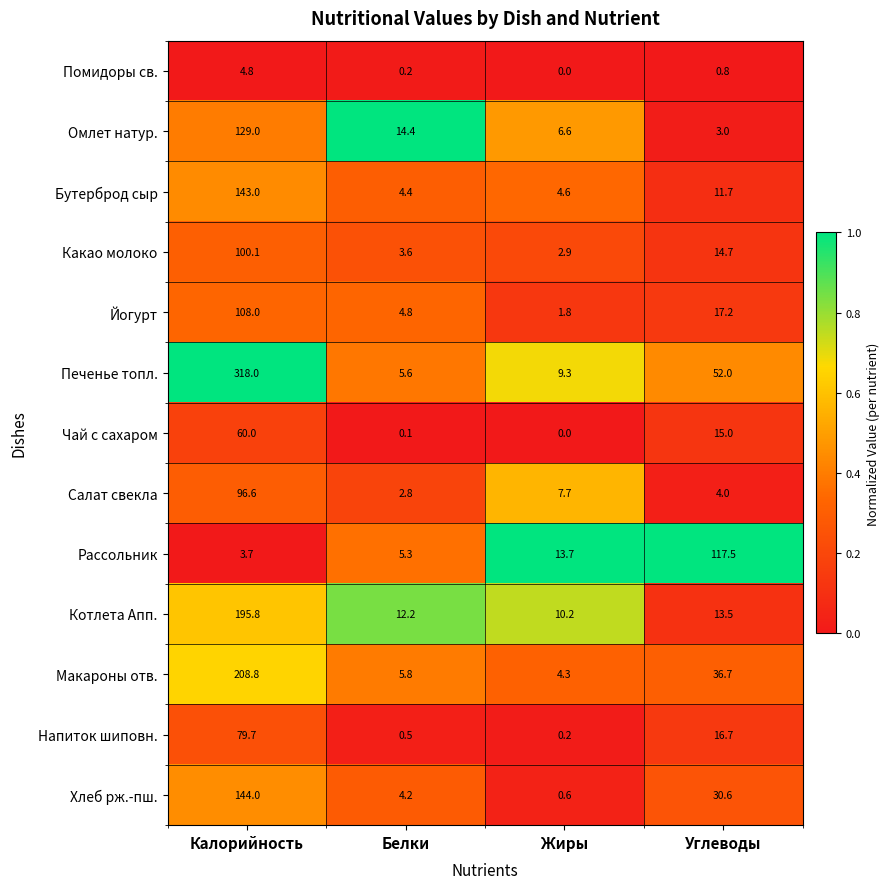

Rank the series at Белки from highest to lowest value.

Омлет натур., Котлета Апп., Макароны отв., Печенье топл., Рассольник, Йогурт, Бутерброд сыр, Хлеб рж.-пш., Какао молоко, Салат свекла, Напиток шиповн., Помидоры св., Чай с сахаром